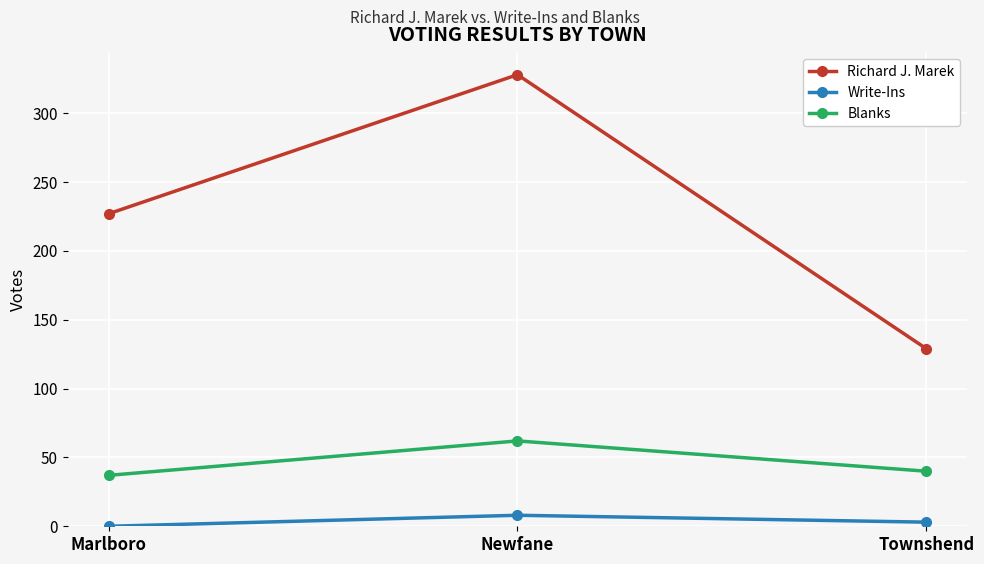

At which category is the sum across all series the highest?

Newfane